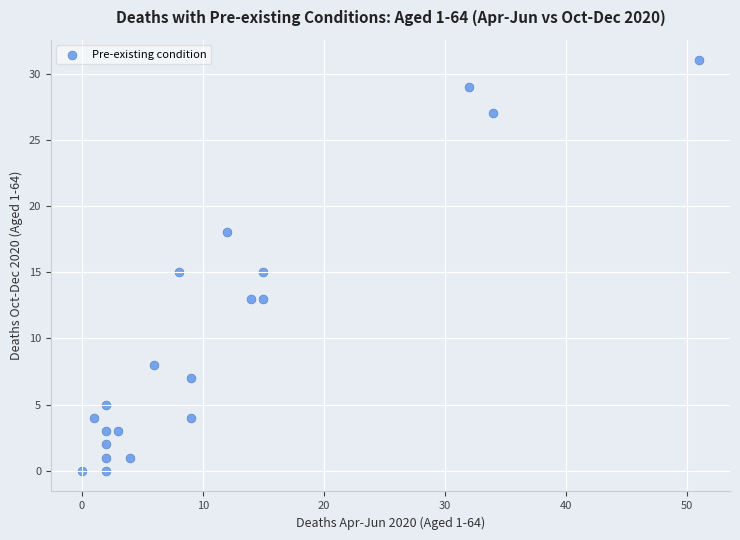

What is the range of X values (max minus min)?

51